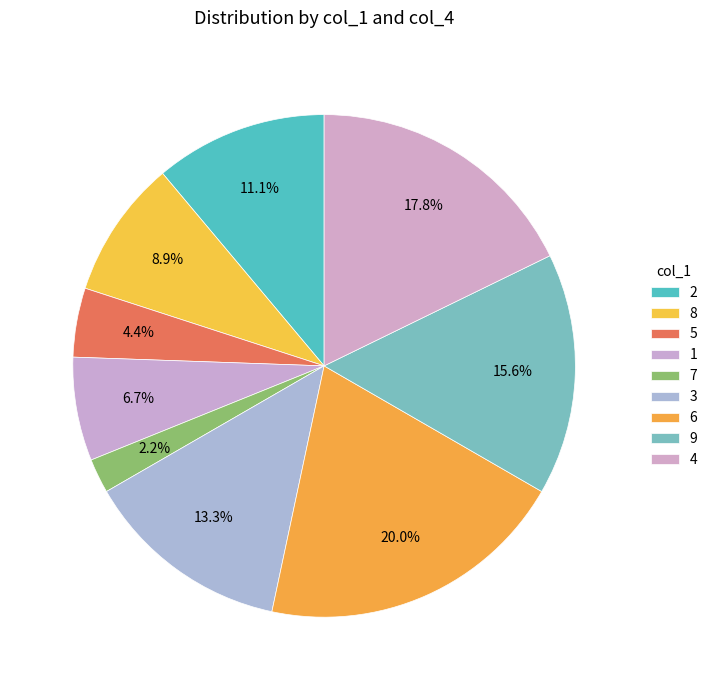

Which slice is the largest?

6